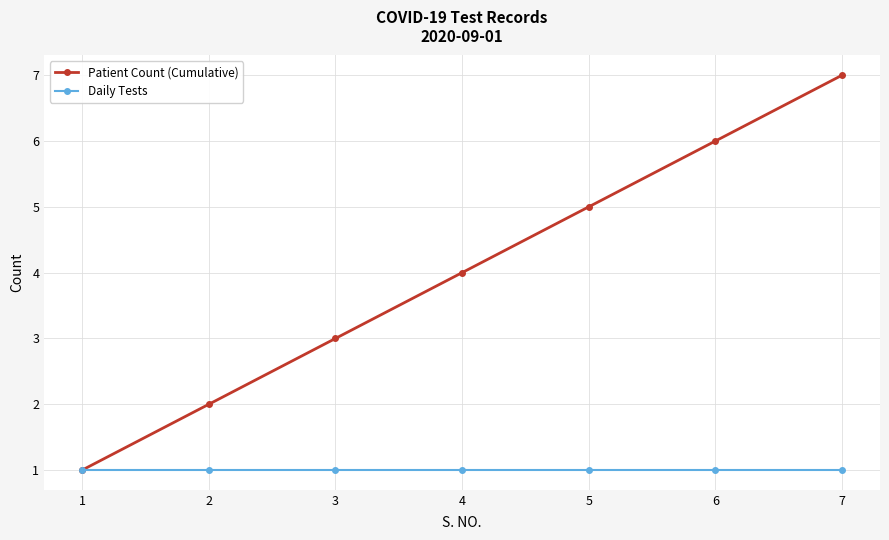

Is it true that Daily Tests equals 0 at 1?

False